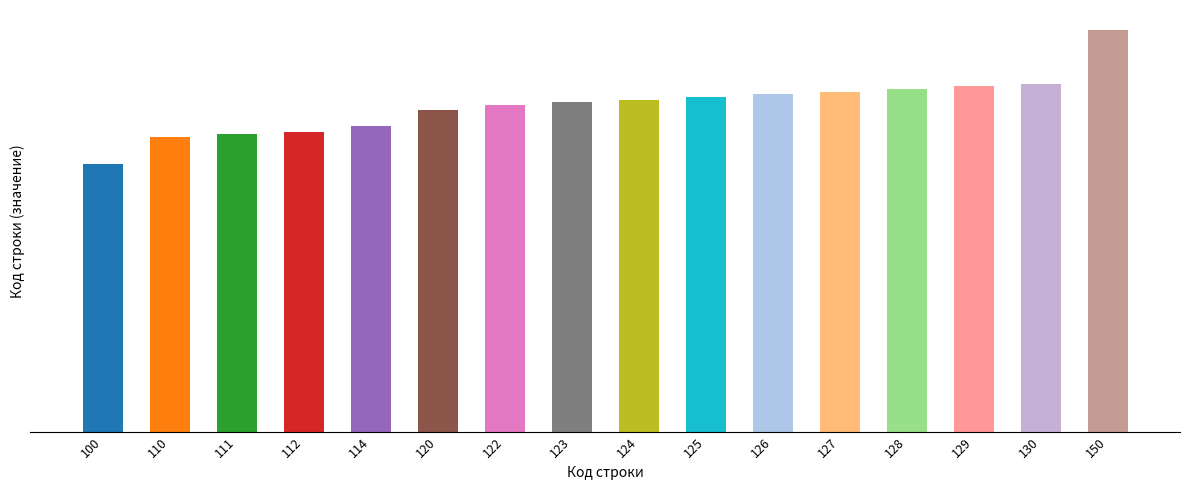

What is the change in value from 100 to 124?

+24